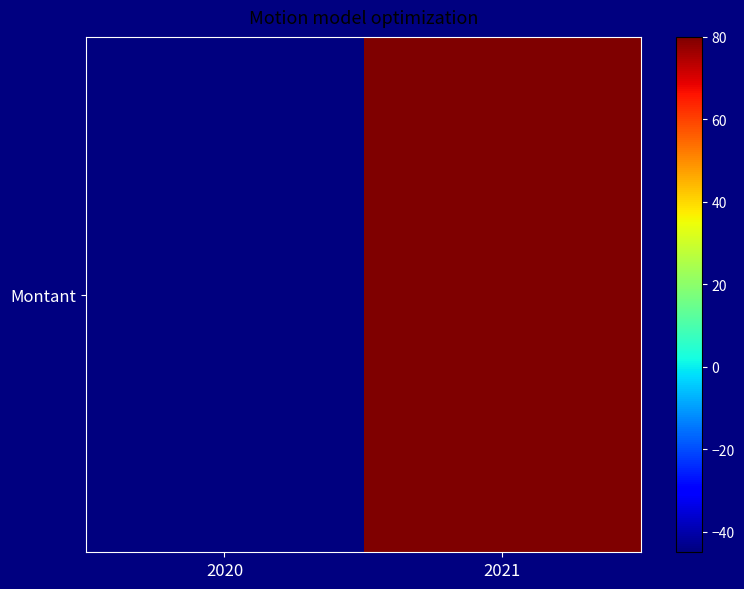

True or false: the data shows 54 at 2021.

False